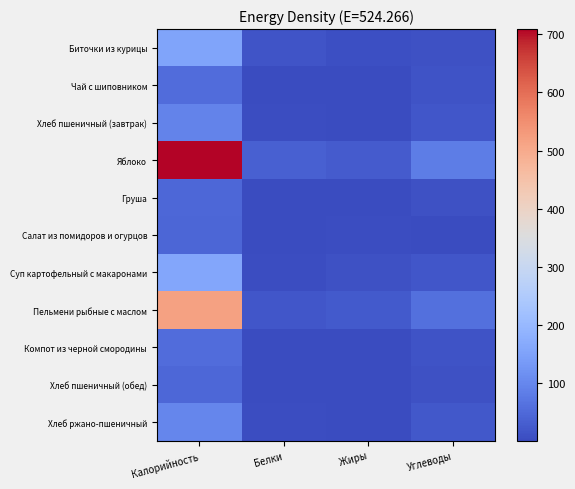

What is the minimum value shown in the chart?

0.1